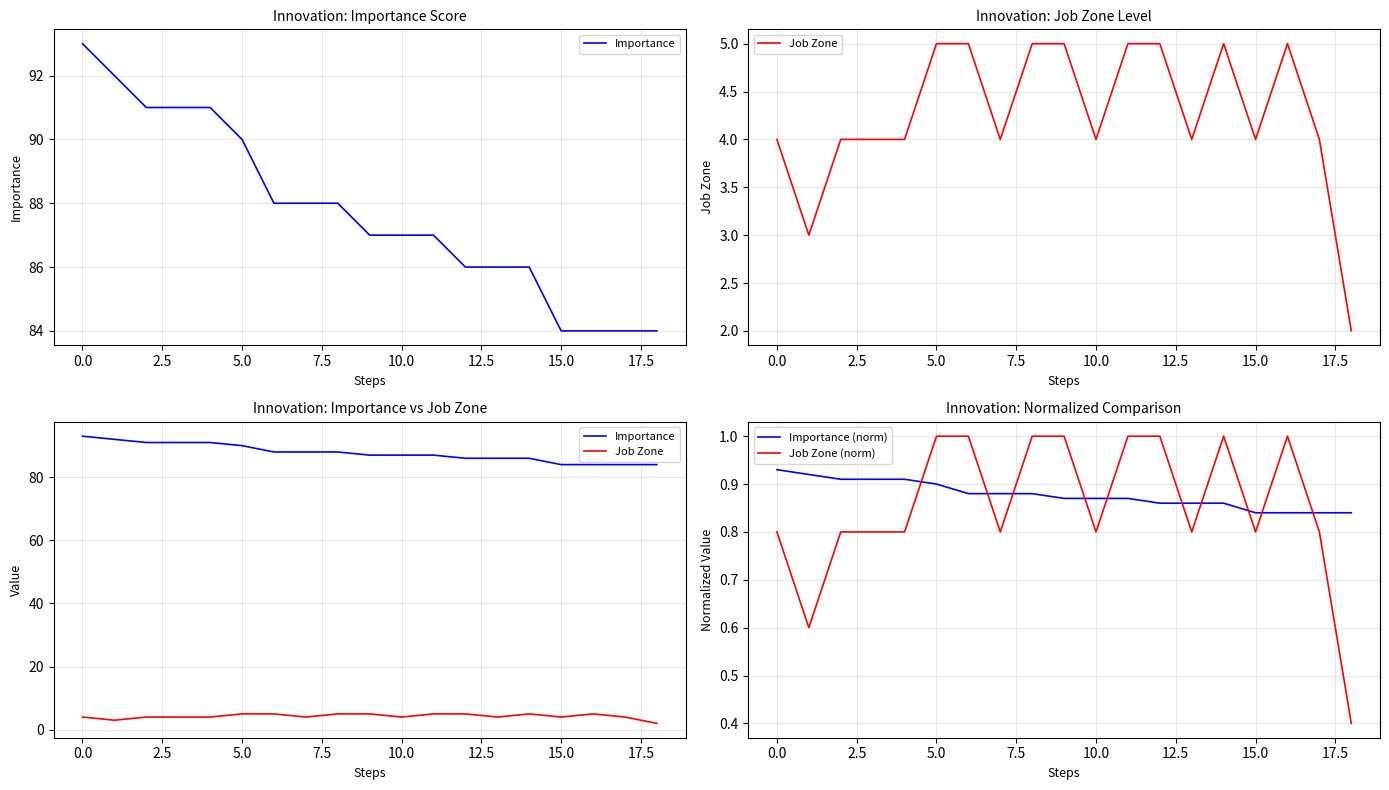

What is the value of the Importance point at the 16th from the left?

84.0